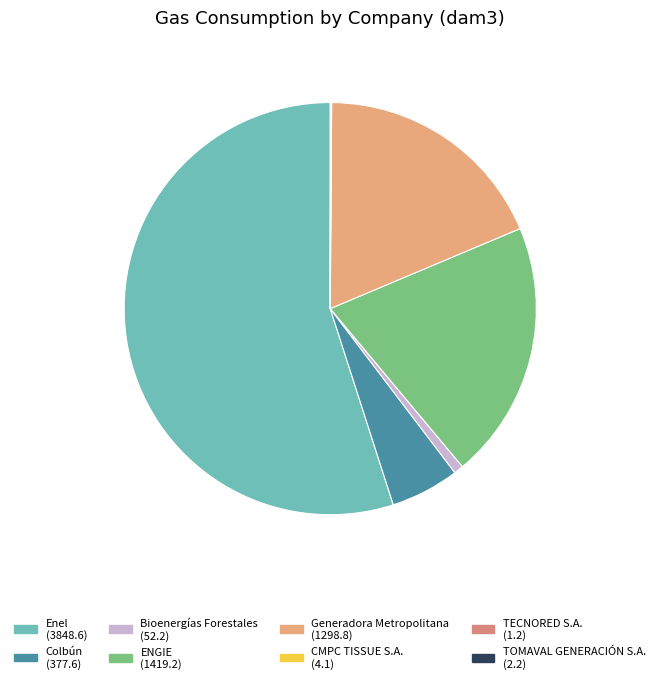

Is there any slice that represents more than half of the pie?

Yes